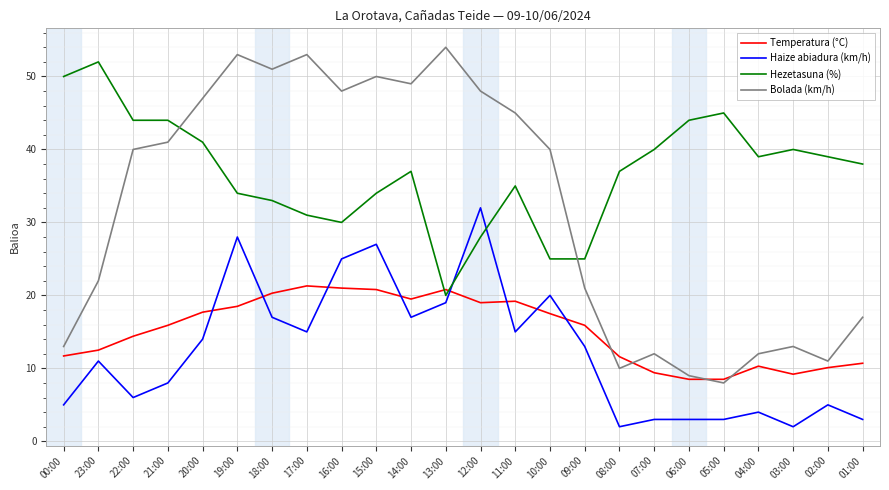

What is the sum of all Temperatura (°C) values?

364.3